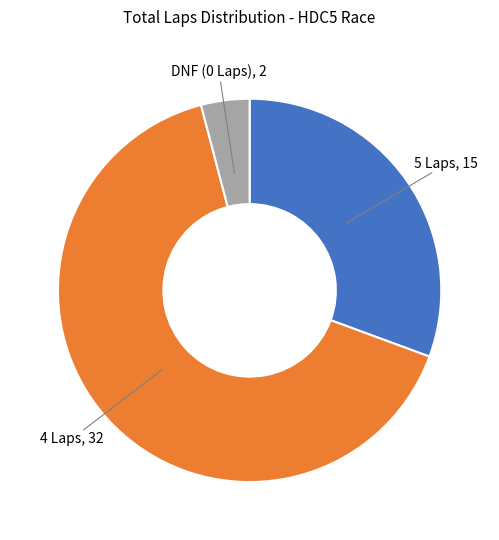

Is there a majority slice in this chart?

Yes